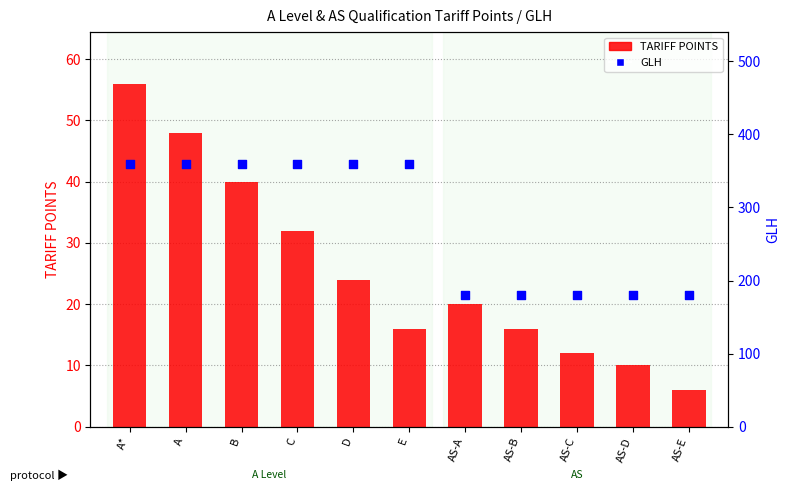

What are all the series names shown in the legend?

TARIFF POINTS, GLH